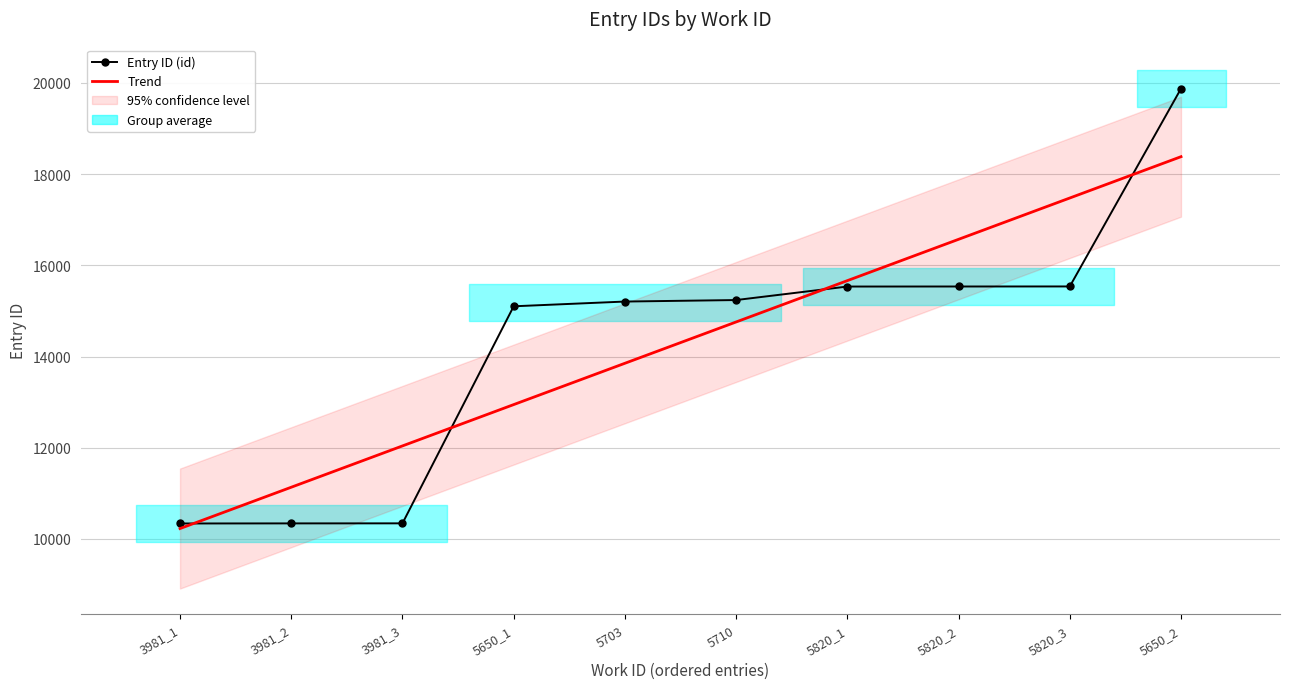

What is the label of the 3rd point from the left?

3981_3